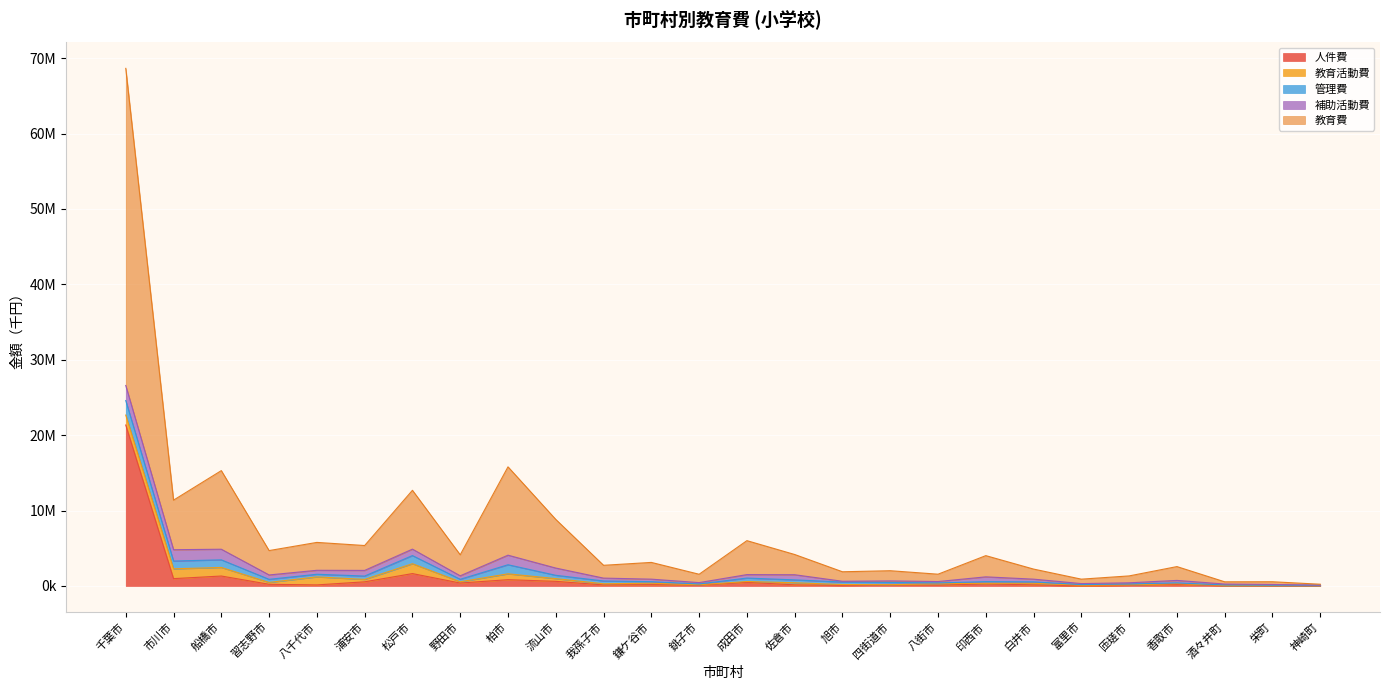

Is the value of 管理費 at 野田市 greater than the value of 教育活動費 at 千葉市?

No